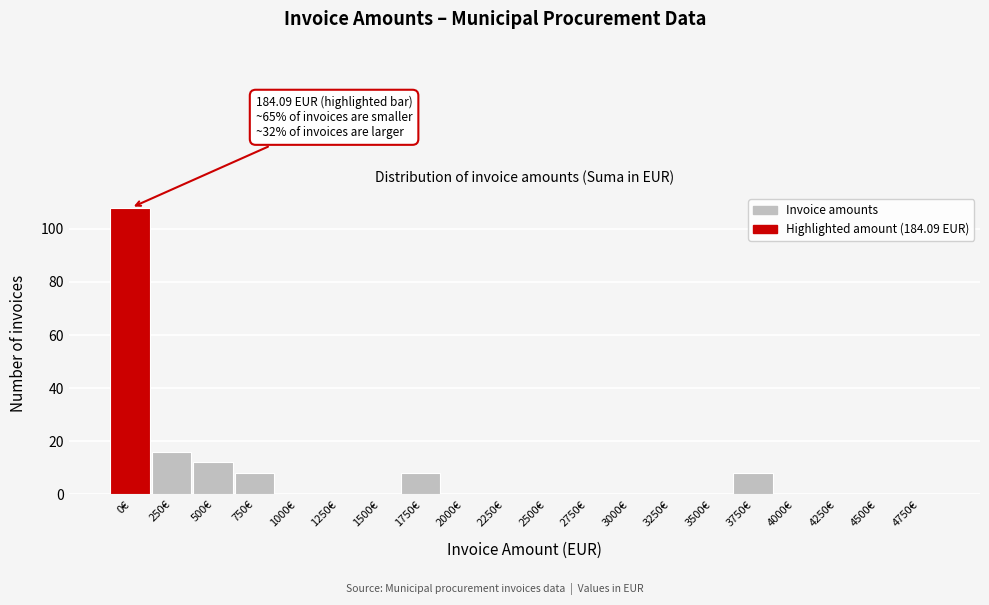

Reading right to left, what are all the values shown in this chart?

4750€=0	4500€=0	4250€=0	4000€=0	3750€=8	3500€=0	3250€=0	3000€=0	2750€=0	2500€=0	2250€=0	2000€=0	1750€=8	1500€=0	1250€=0	1000€=0	750€=8	500€=12	250€=16	0€=108